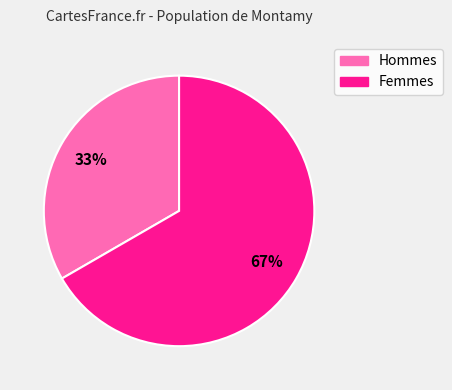

To the nearest percent, what is the average slice percentage?

50%